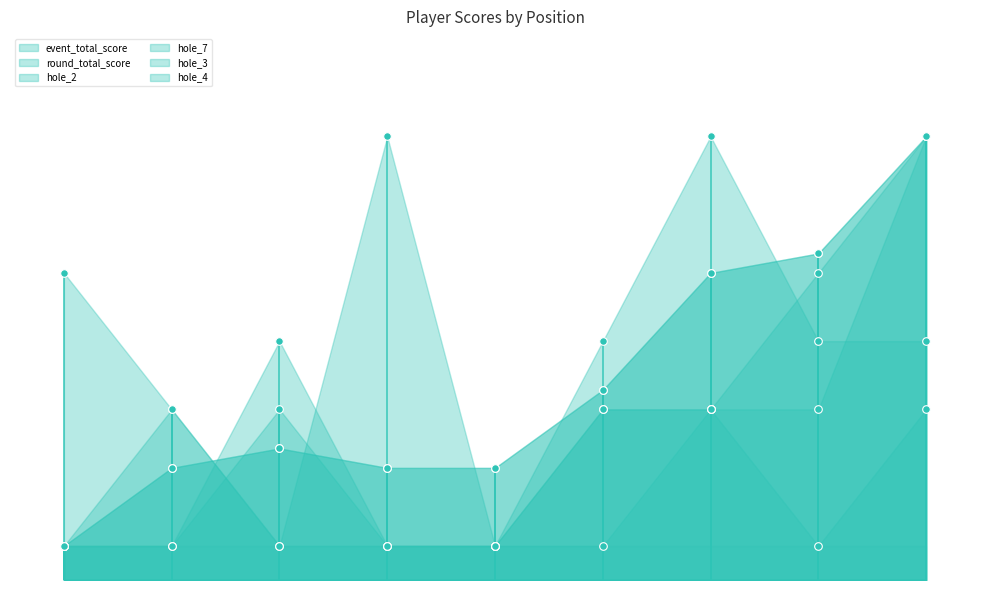

Which series reaches the minimum Y coordinate?

event_total_score